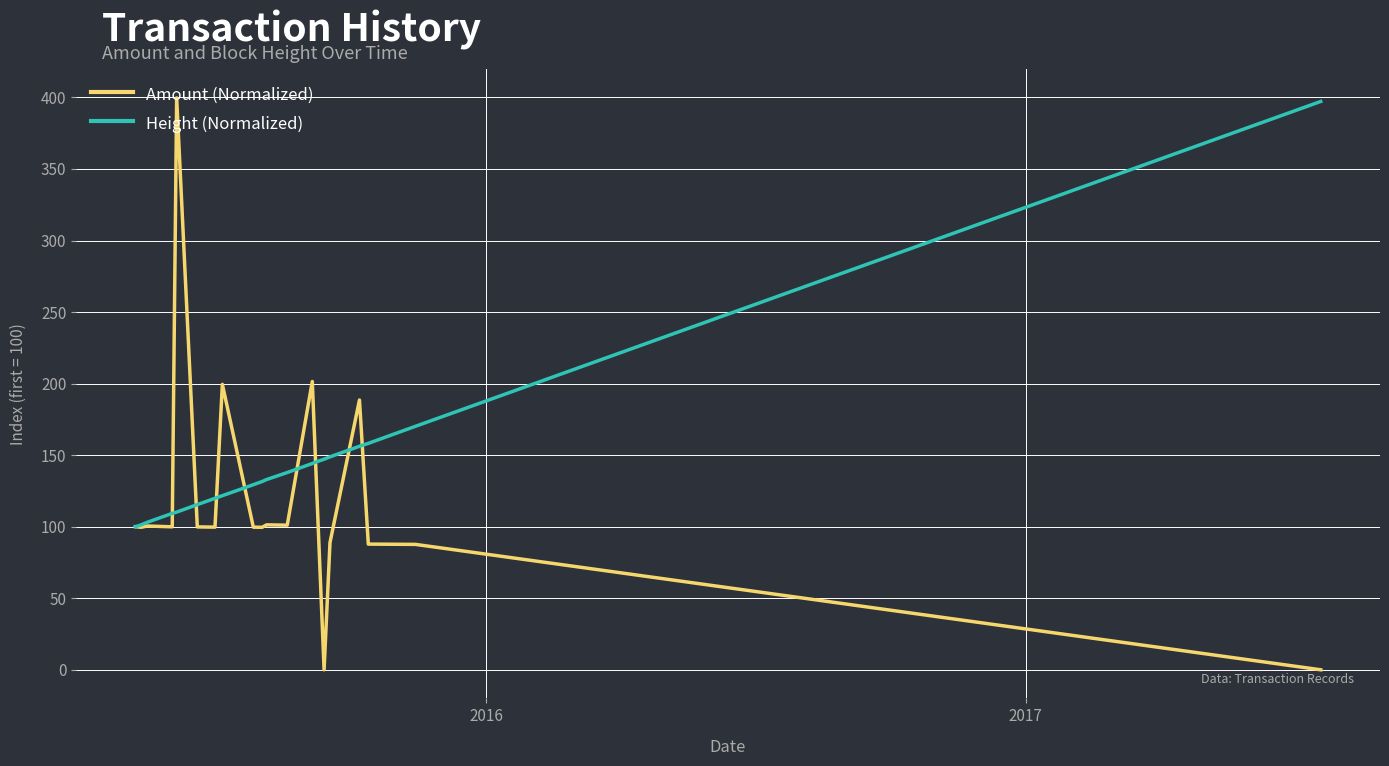

What is the highest value of the Height (Normalized) series?

397.2